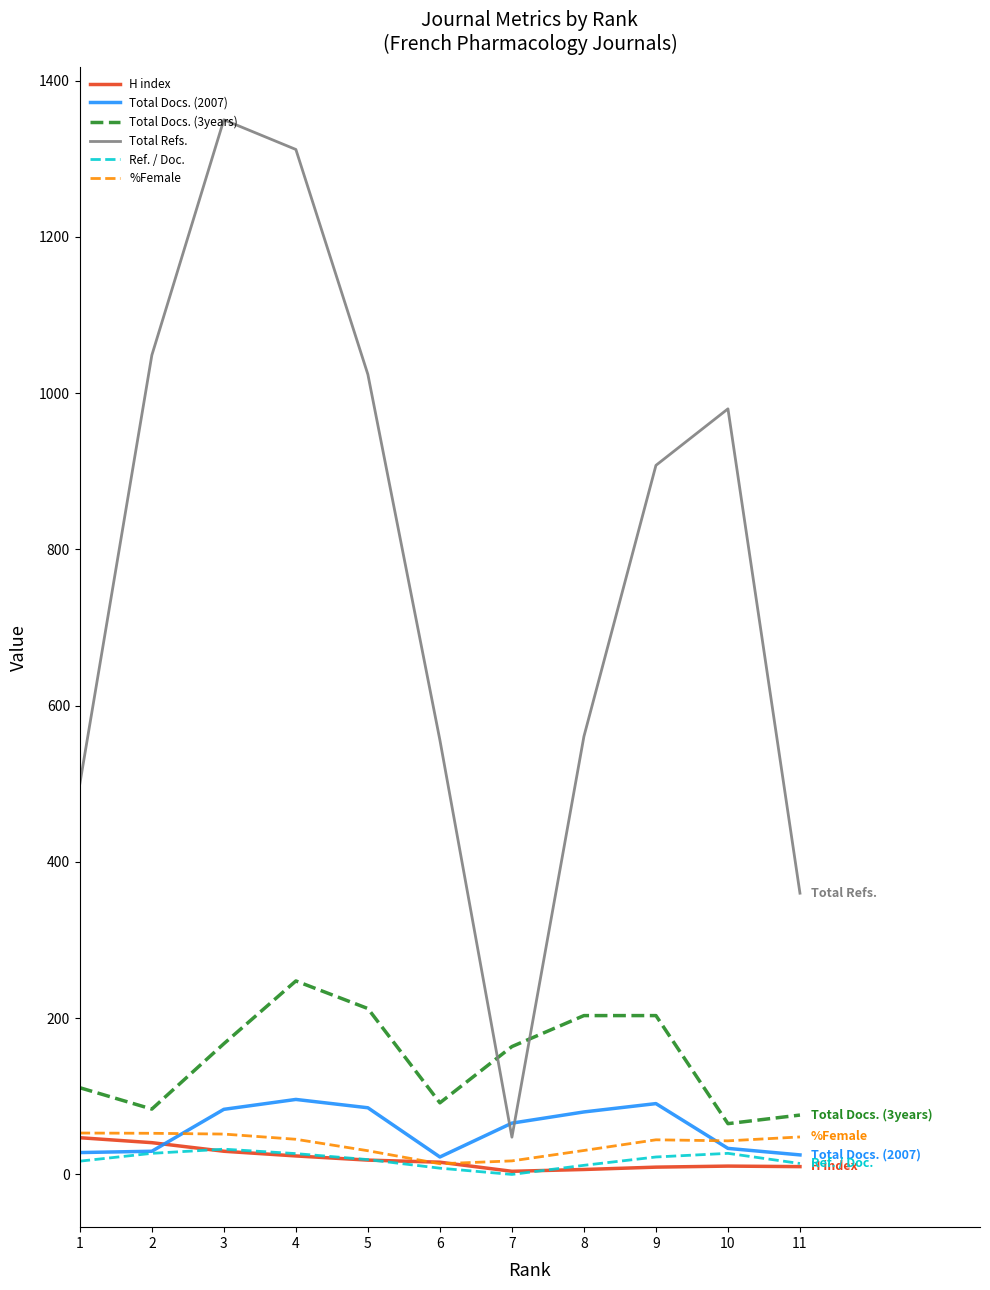

Between 2 and 3, which series saw the biggest shift?

Total Refs.